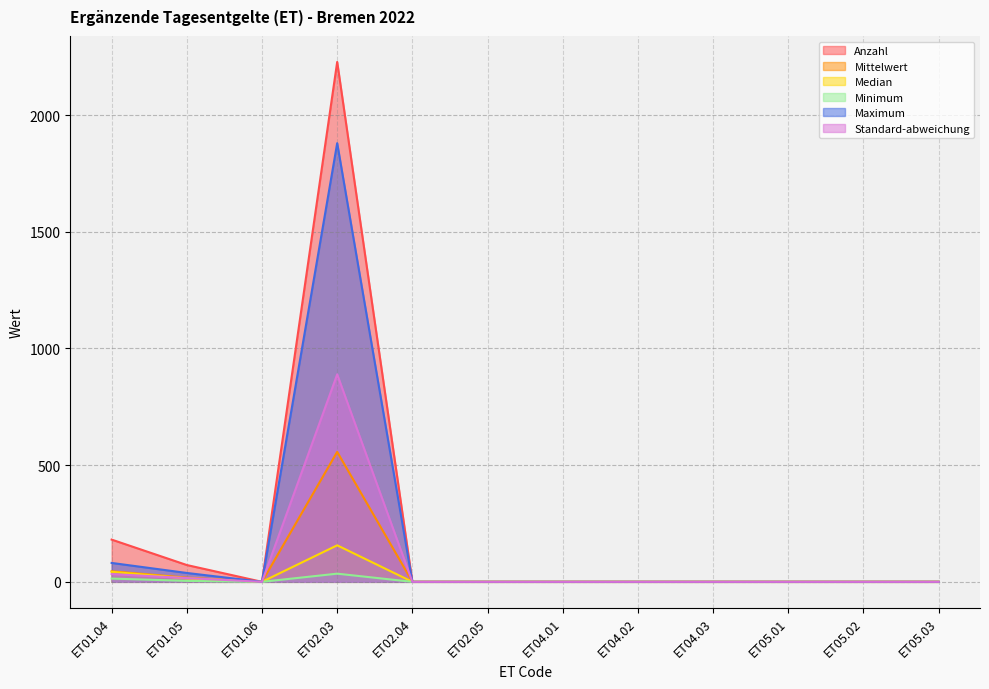

What is the sum of all Minimum values?

53.0